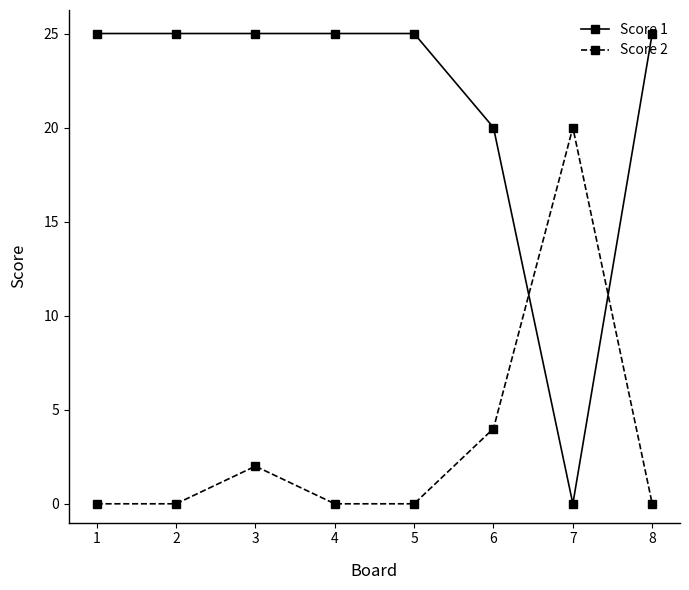

At which label is Score 1 closest to 12?

6